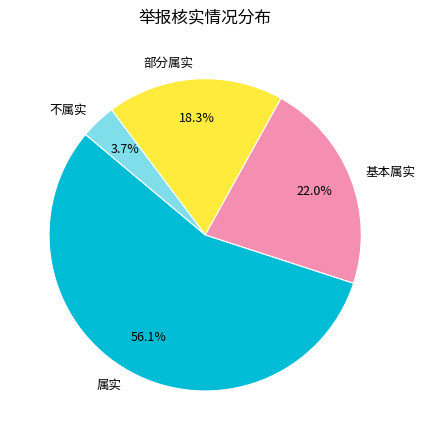

How many segments does this pie chart have?

4